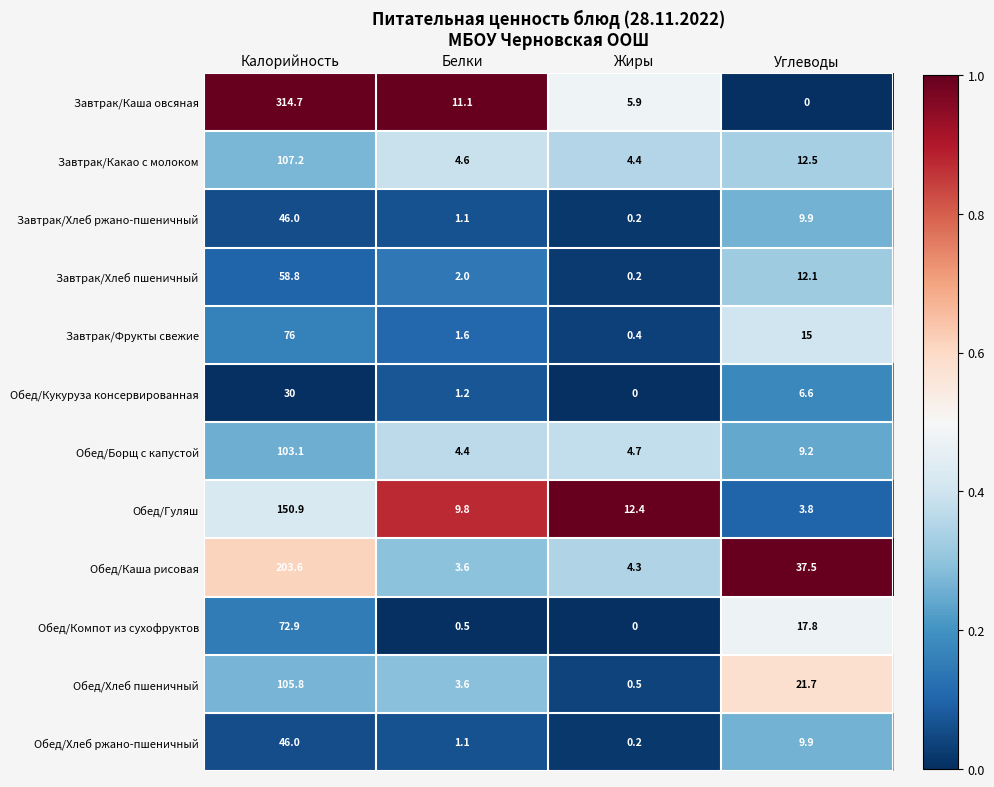

What is the difference between the maximum and minimum values in the Обед/Гуляш series?

147.1